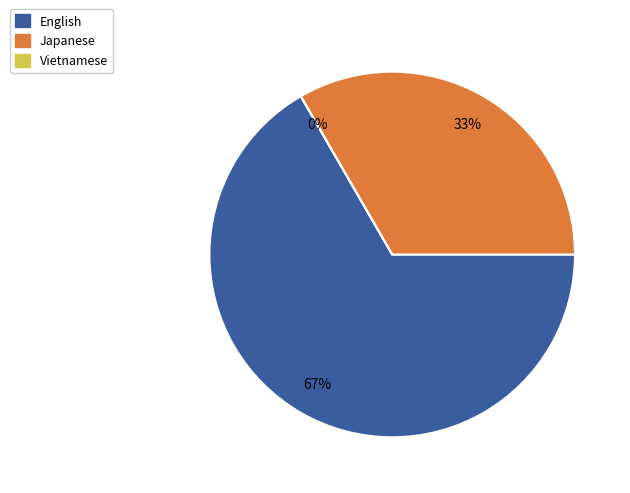

What is the smallest slice in the pie chart?

Vietnamese